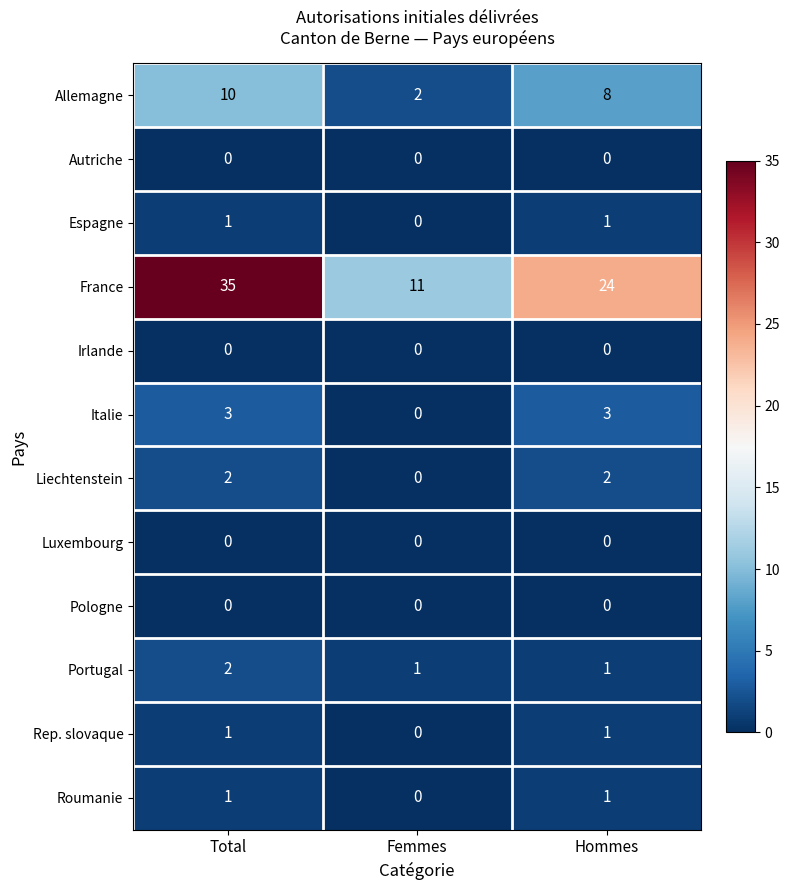

At how many categories does at least one series exceed 8?

3